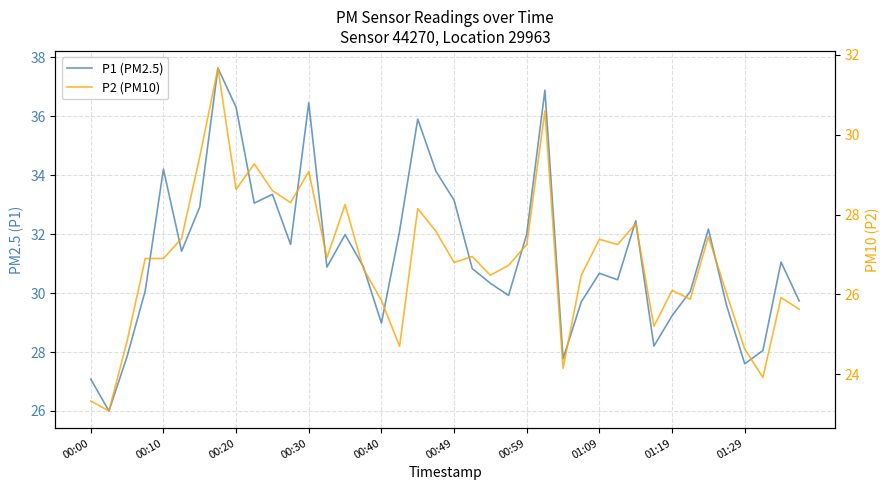

What is the difference between the highest and lowest values at 00:00?

3.8